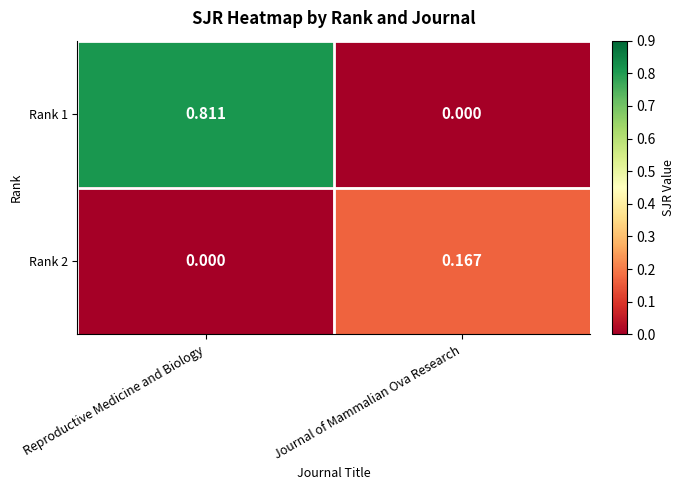

At which label does Rank 1 reach its peak?

Reproductive Medicine and Biology